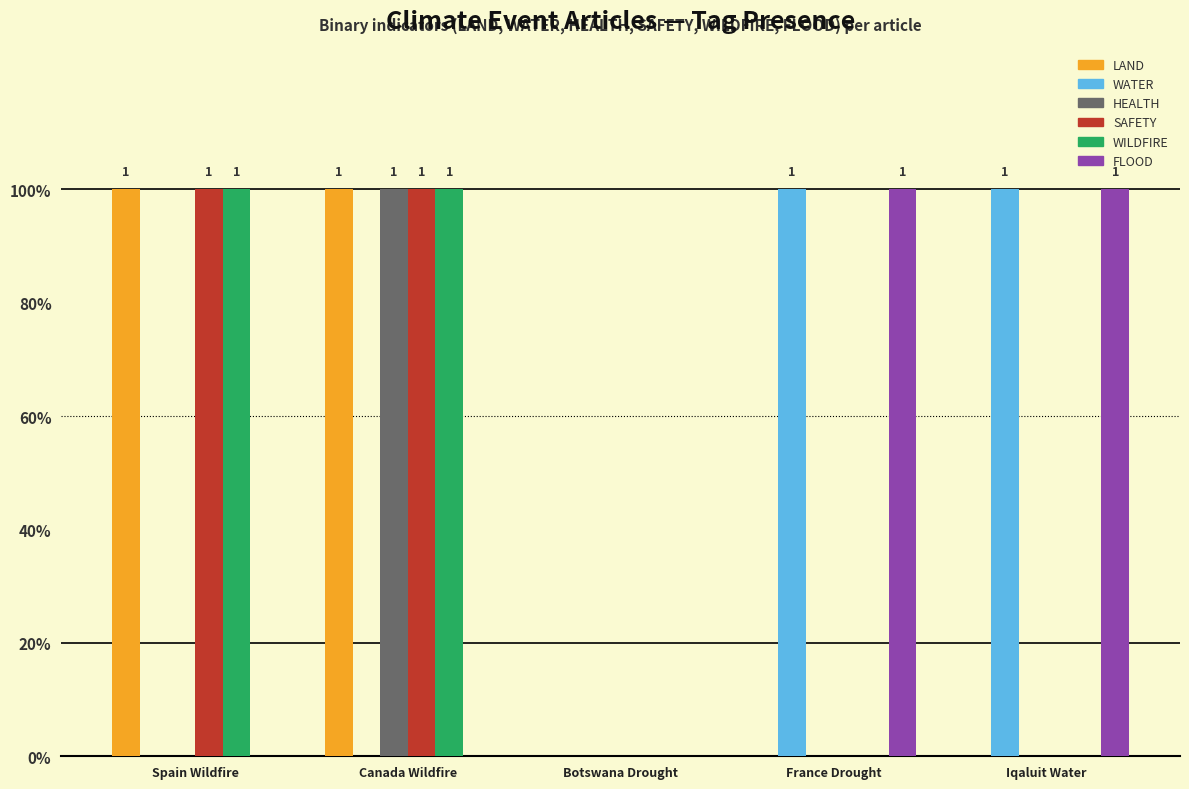

Are the bars horizontal?

No